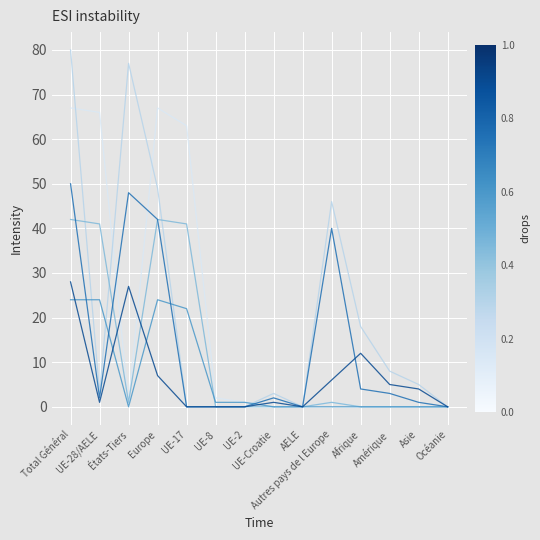

What is the maximum value shown in the chart?

80